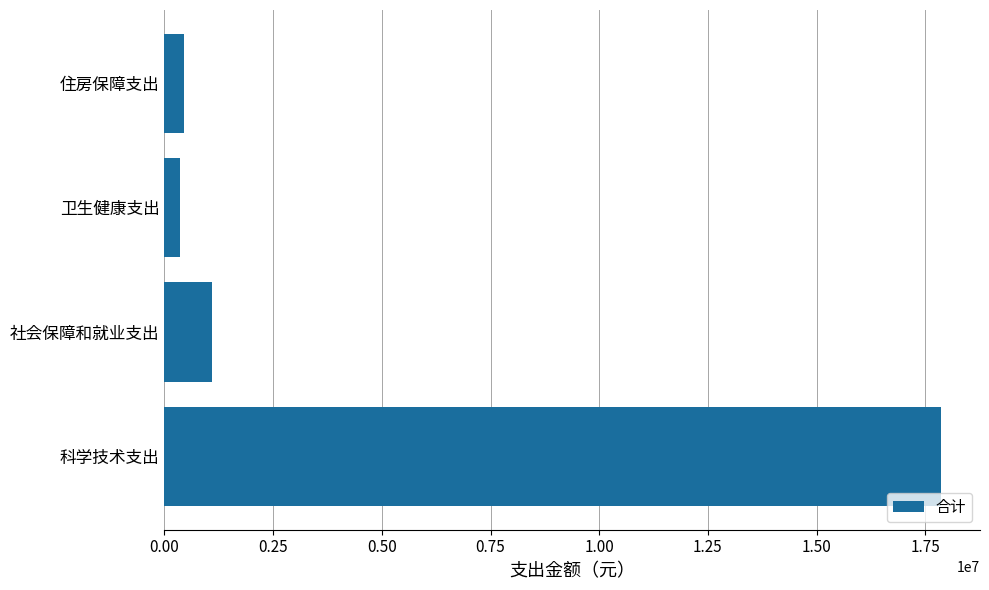

What is the difference between the maximum and minimum values?

17505123.7